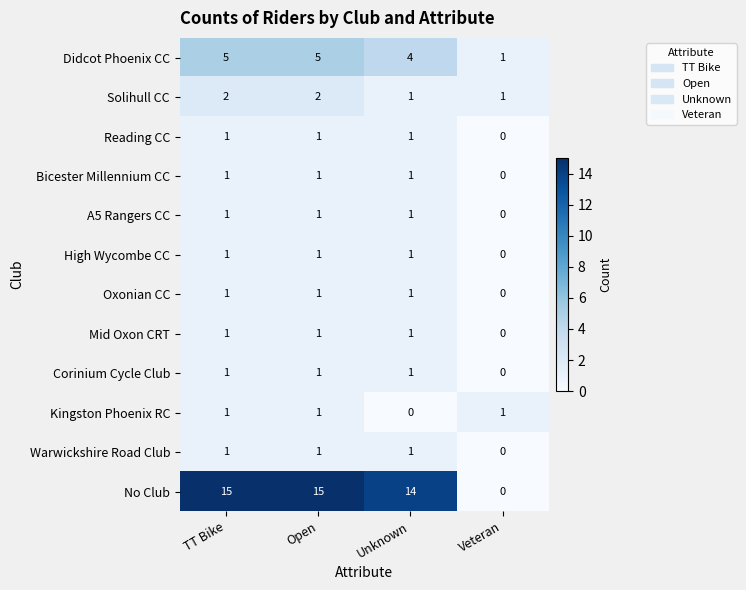

Is it true that No Club equals 0 at Veteran?

True